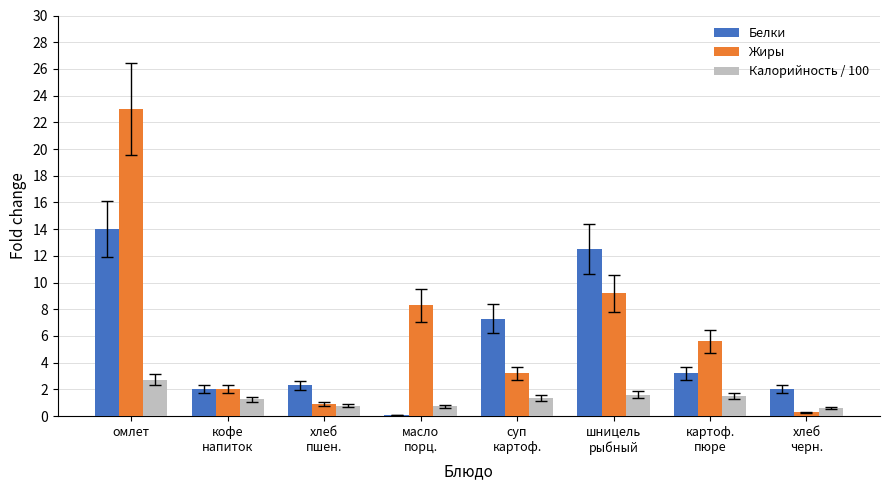

At which label is Белки closest to 7?

суп
картоф.